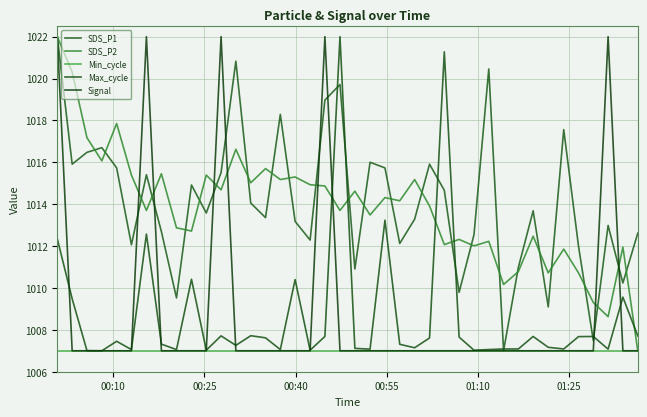

How many interior local valleys does the SDS_P1 series have?

13